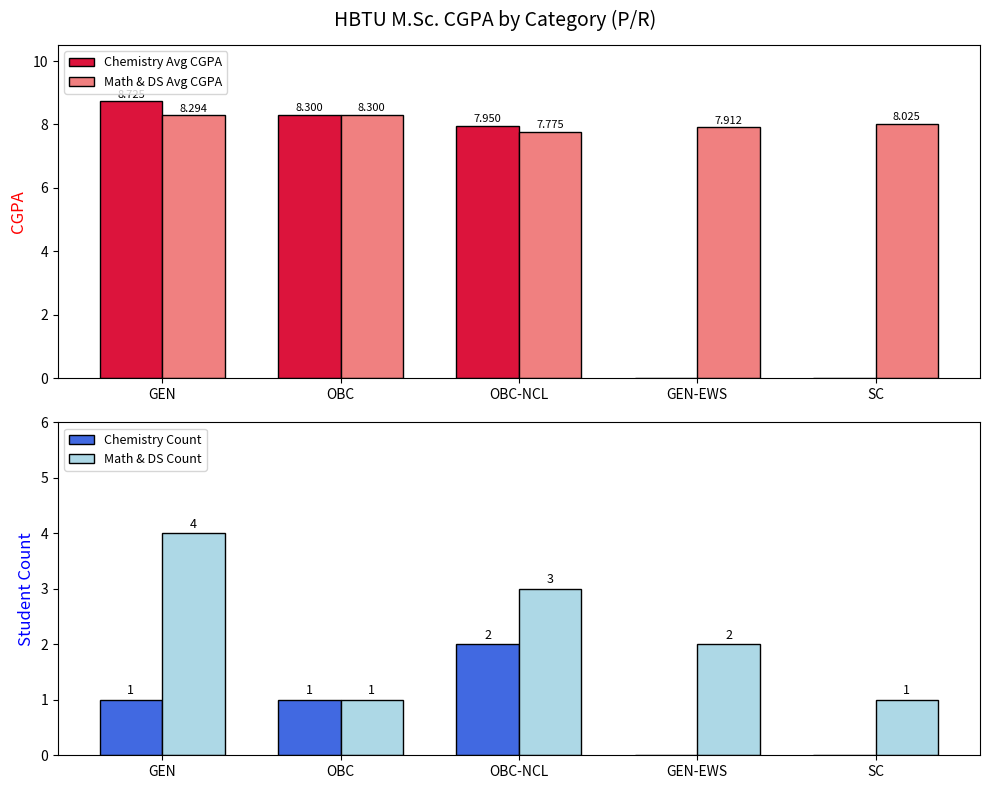

Rank the categories by Math & DS Count value from highest to lowest.

GEN, OBC-NCL, GEN-EWS, OBC, SC